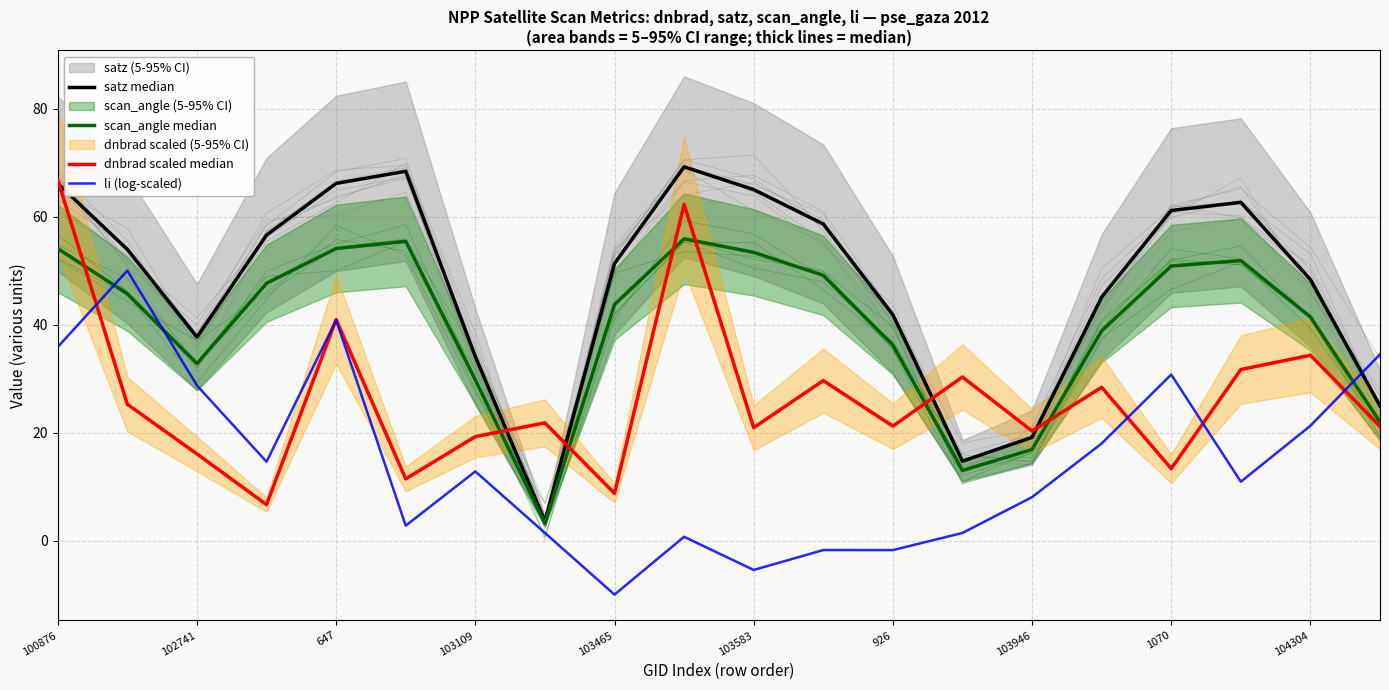

Is it true that li (log-scaled) equals 35.9 at 100876?

True